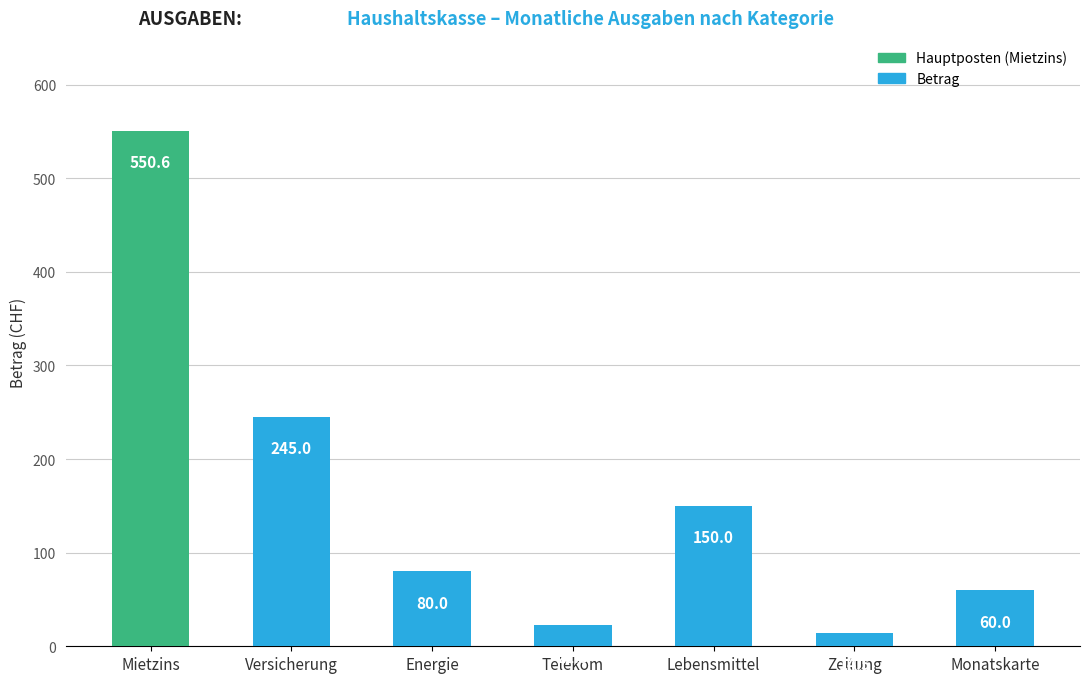

What is the difference between the maximum and minimum values?

536.1